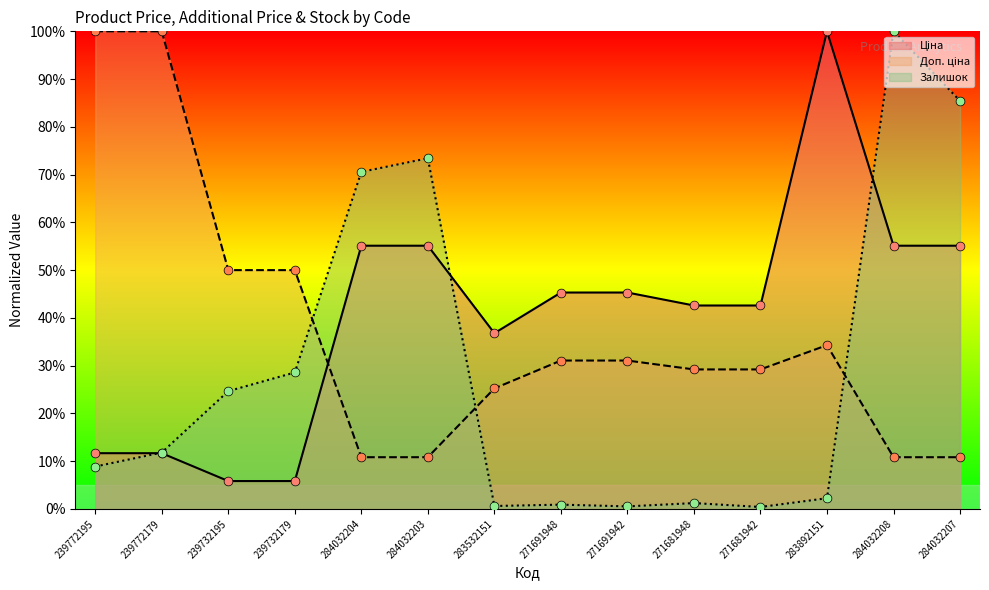

What are all the series names shown in the legend?

Ціна, Доп. ціна, Залишок